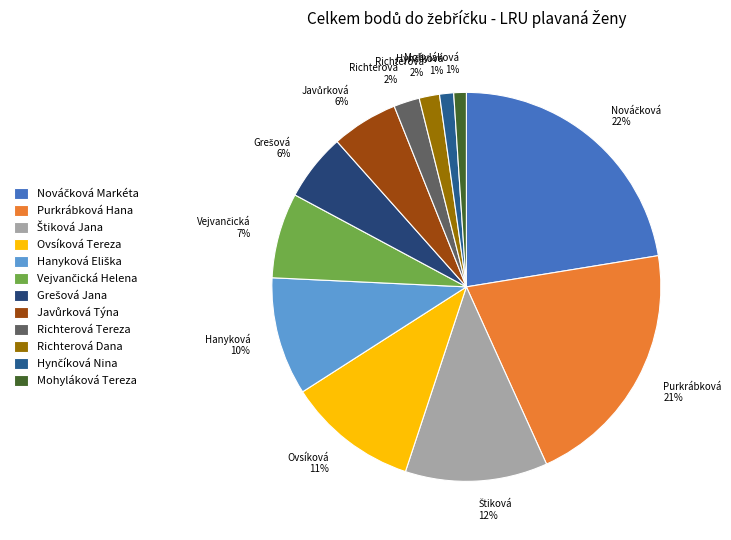

How much of the chart is everything except Ovsíková Tereza?

89.1%